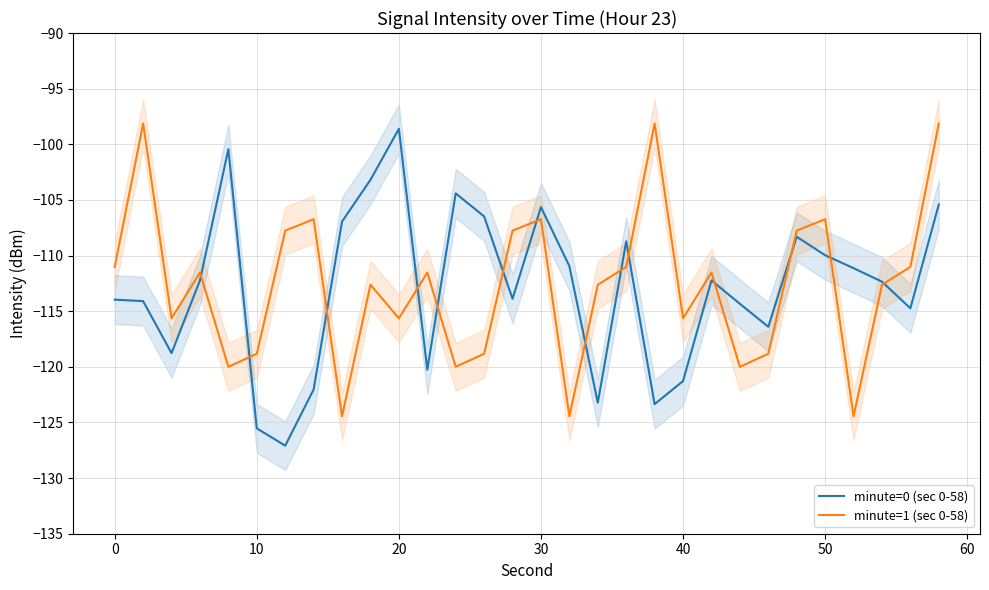

What is the maximum value for minute=1 (sec 0-58)?

-98.1